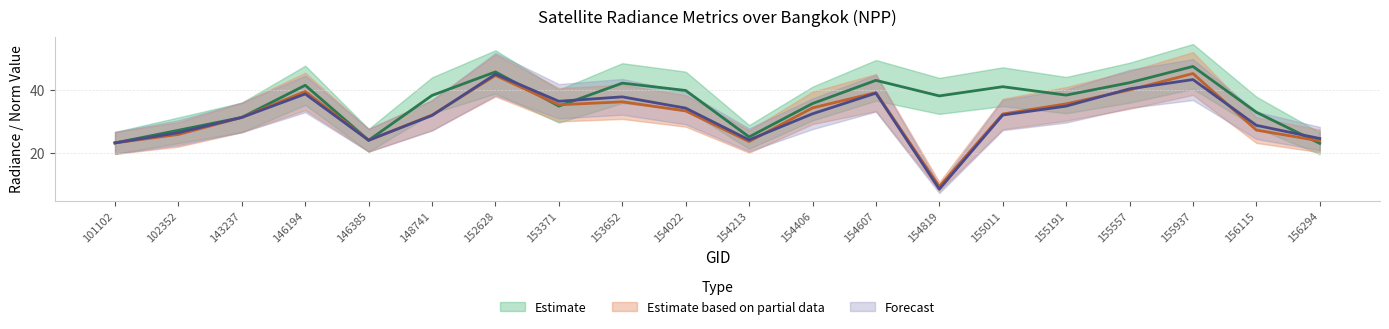

Which series ends up on top after the final intersection of dnbrad and rade9_aggzone_norm?

dnbrad